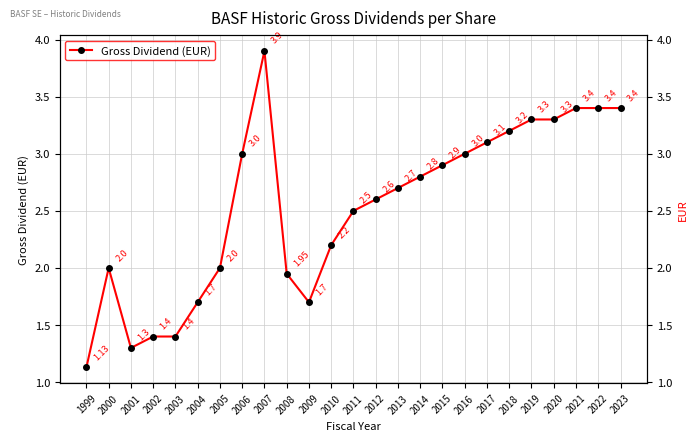

The value at 2006 is 1.0. True or false?

False